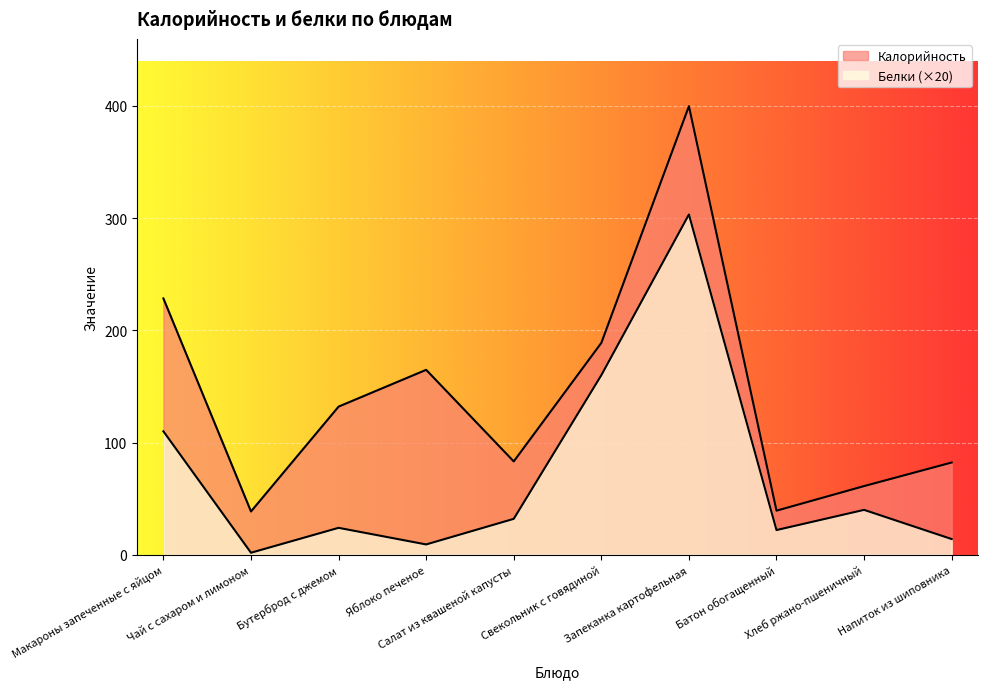

At how many categories does at least one series exceed 121?

5